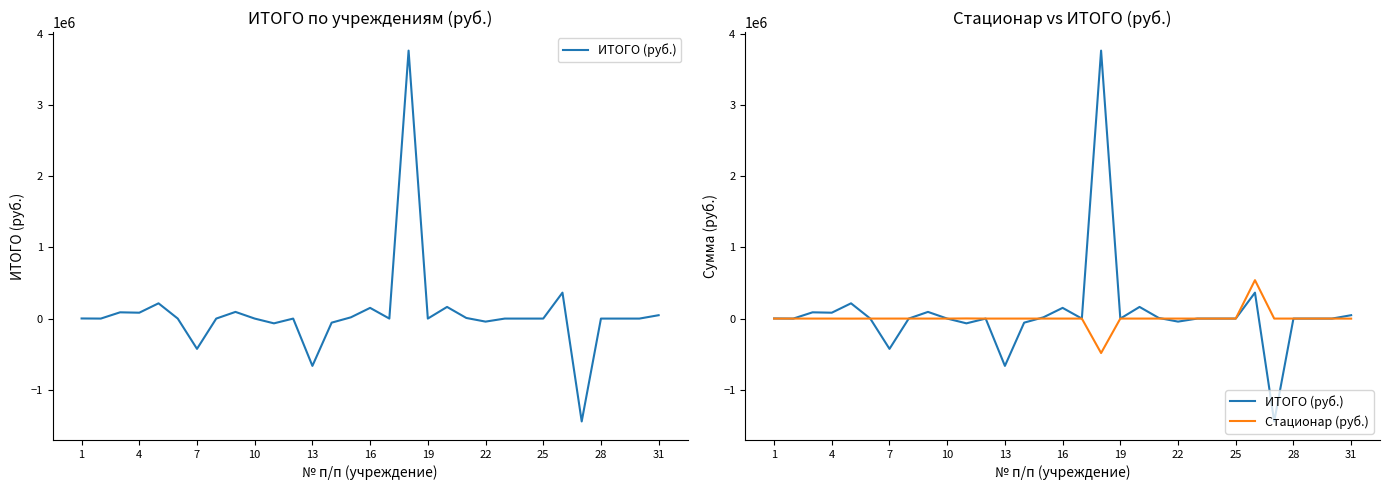

Which series has the widest spread of values?

ИТОГО (руб.)